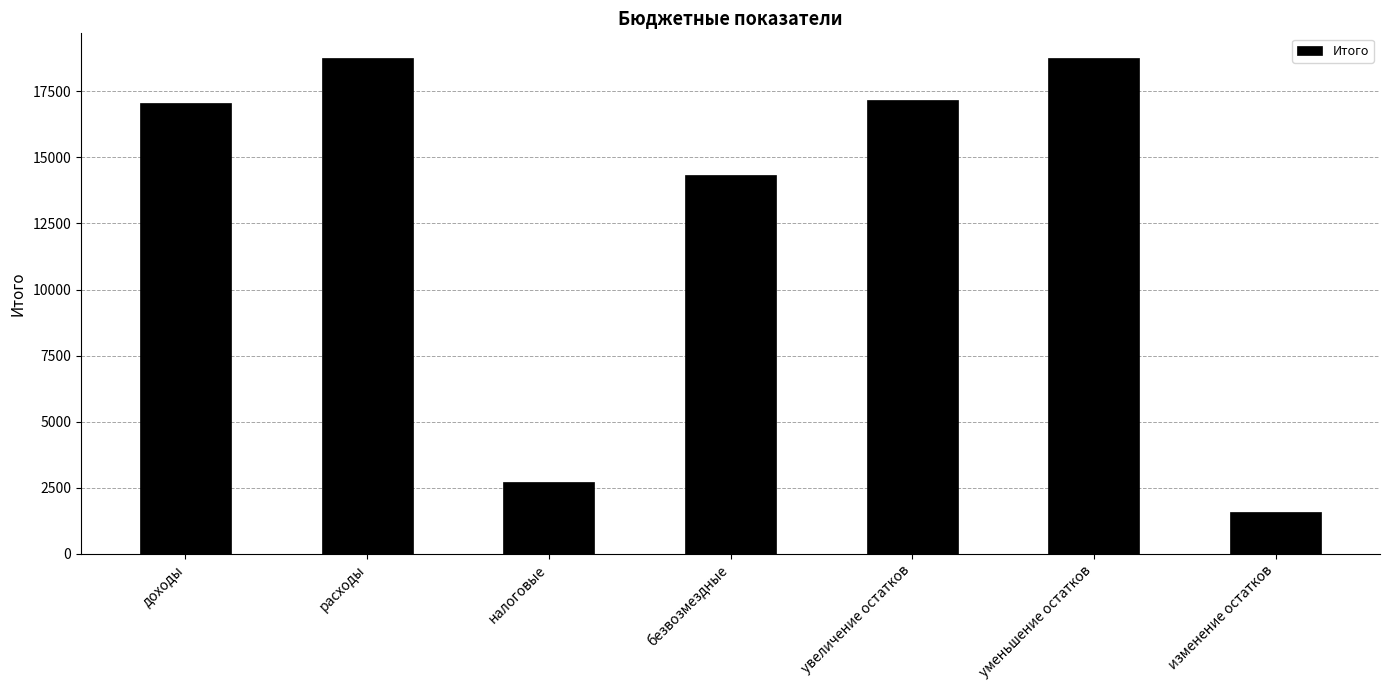

Approximately how many times larger is the value at увеличение остатков compared to доходы?

1.0